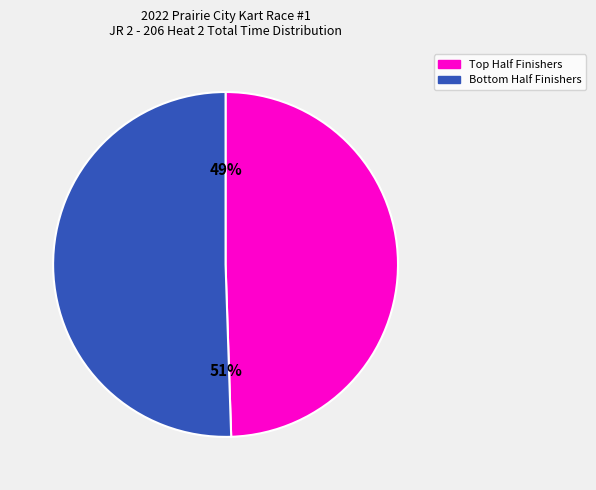

Does any single category account for the majority?

Yes